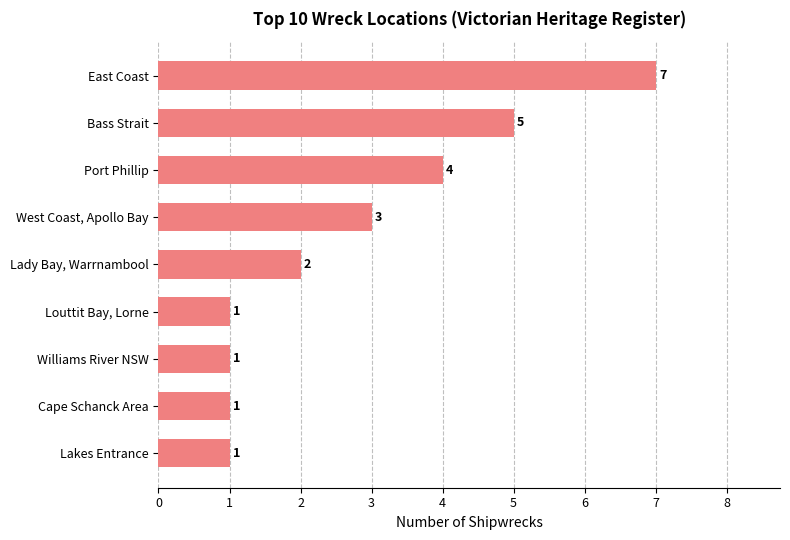

Where is the data nearest to the value 4?

Port Phillip